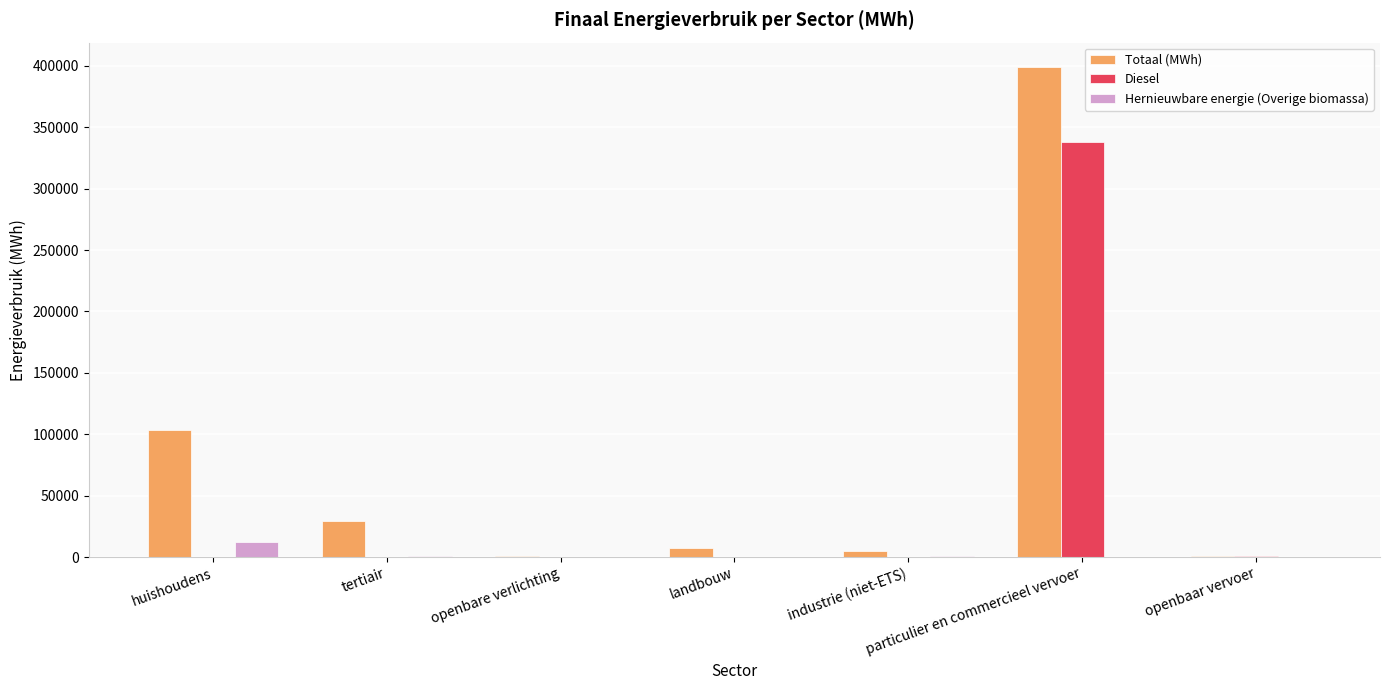

Between huishoudens and openbare verlichting, which series saw the biggest shift?

Totaal (MWh)